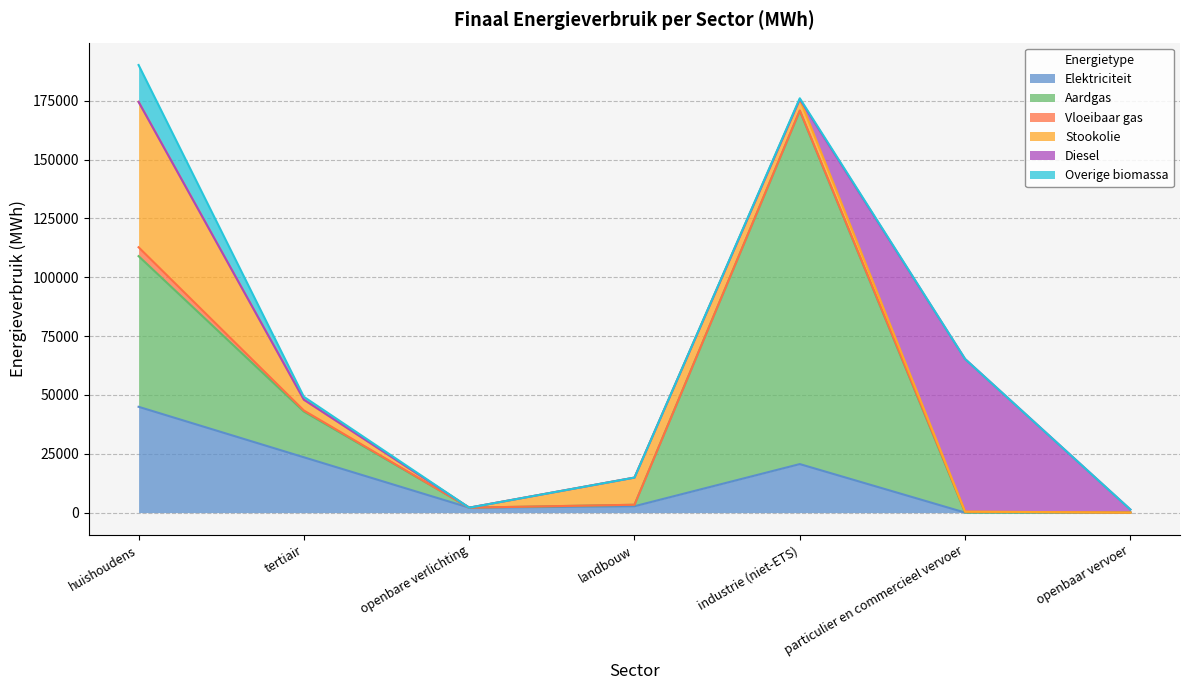

What is the difference between the maximum and second lowest values in the Aardgas series?

150090.1